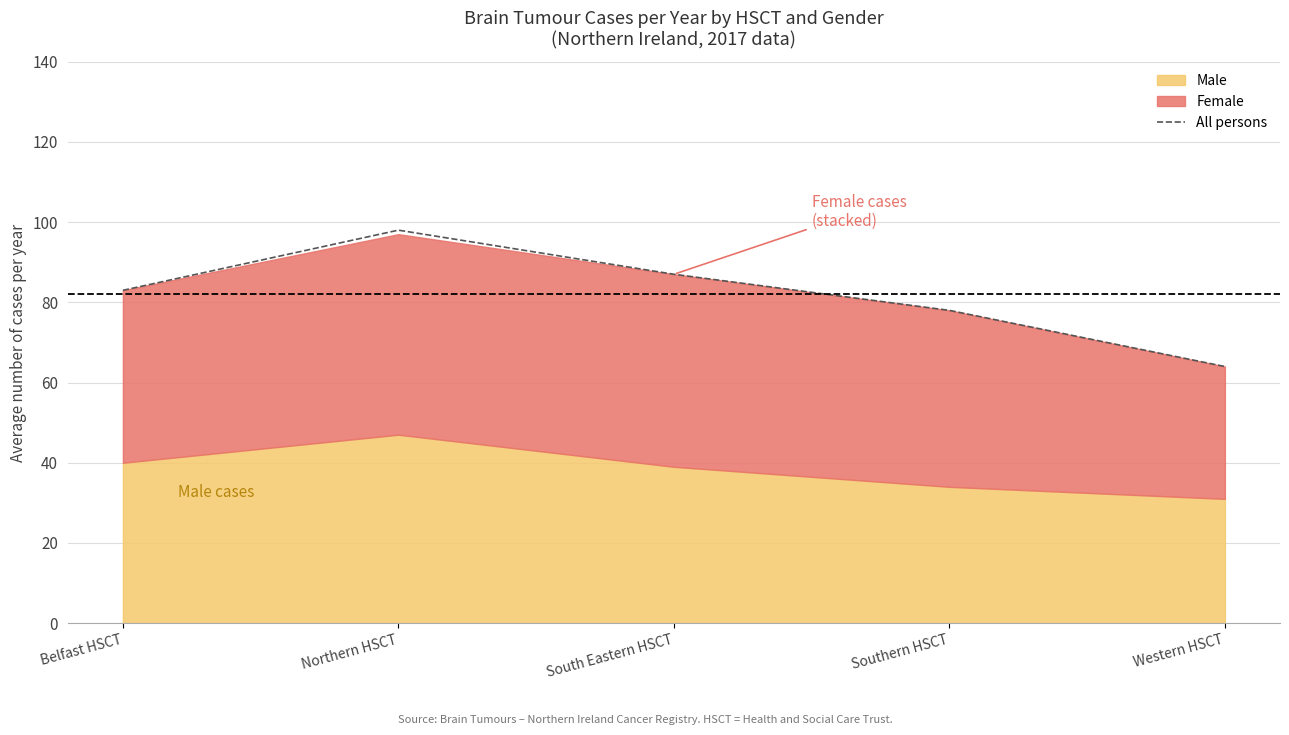

At which label is the value closest to 81?

Belfast HSCT